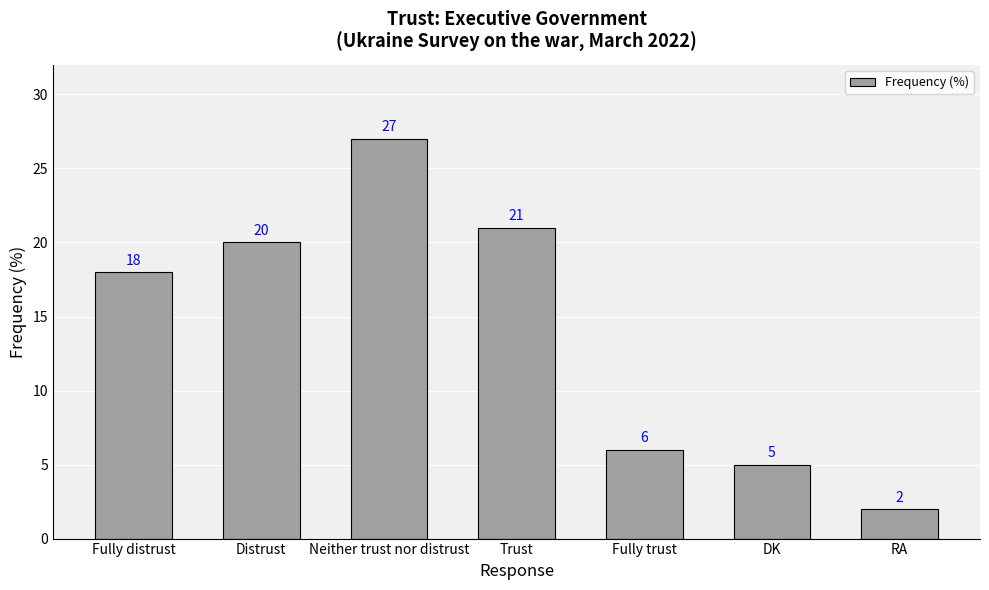

What is the difference between the maximum and minimum values?

25